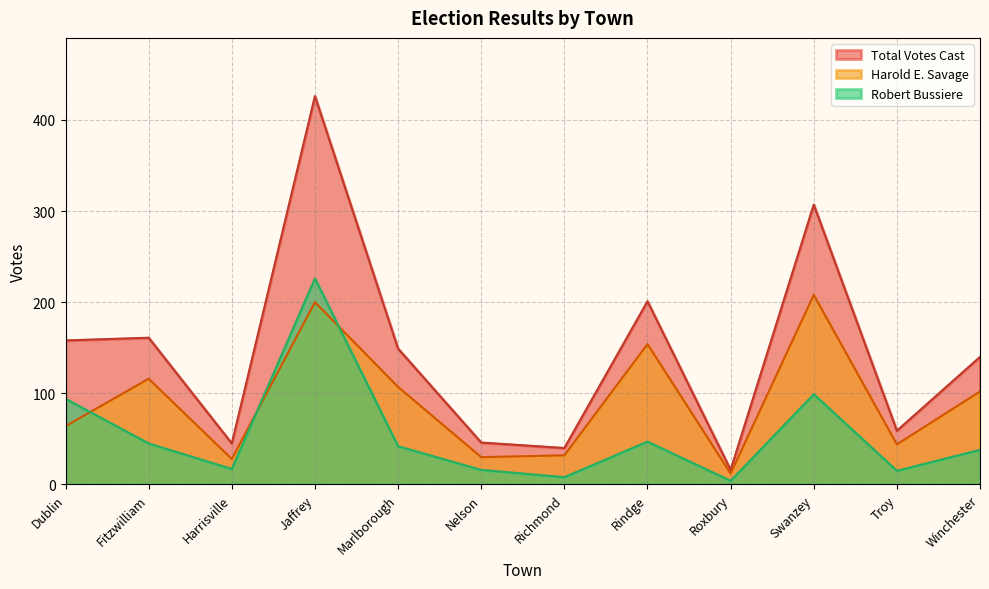

At how many categories does at least one series exceed 259?

2